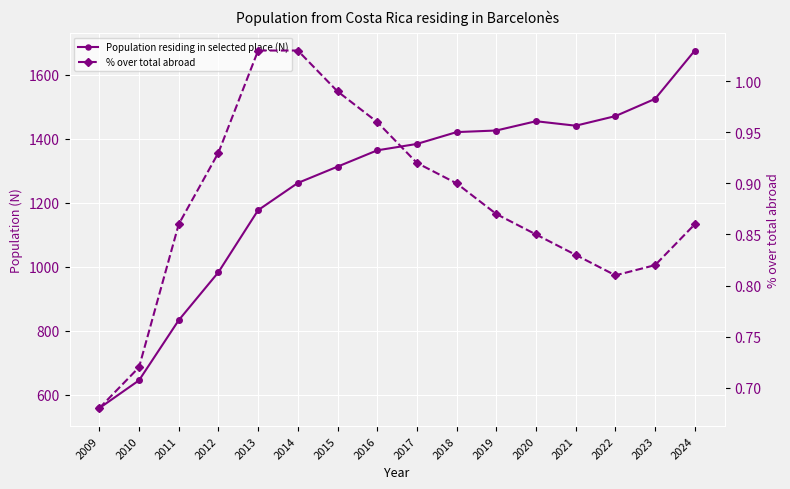

Where is the first local minimum for Population residing in selected place (N)?

2021